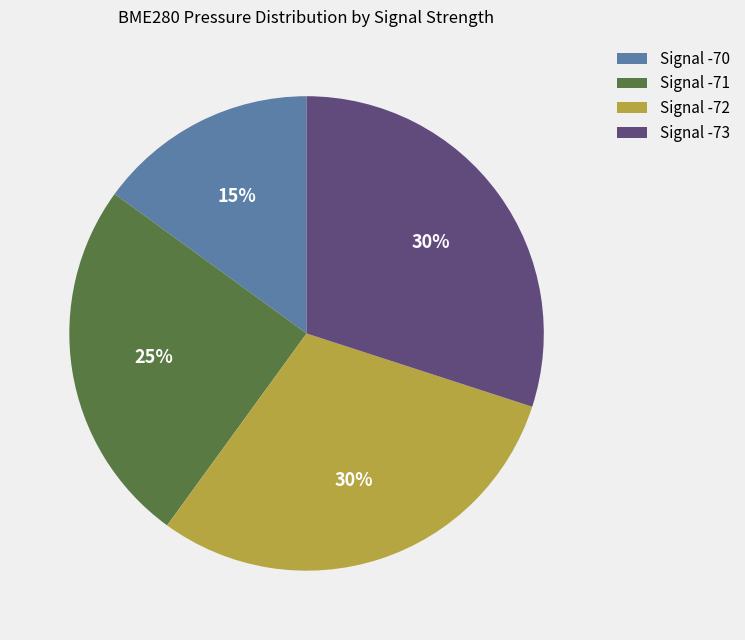

Is it true that Signal -70 is 1% of the pie?

False